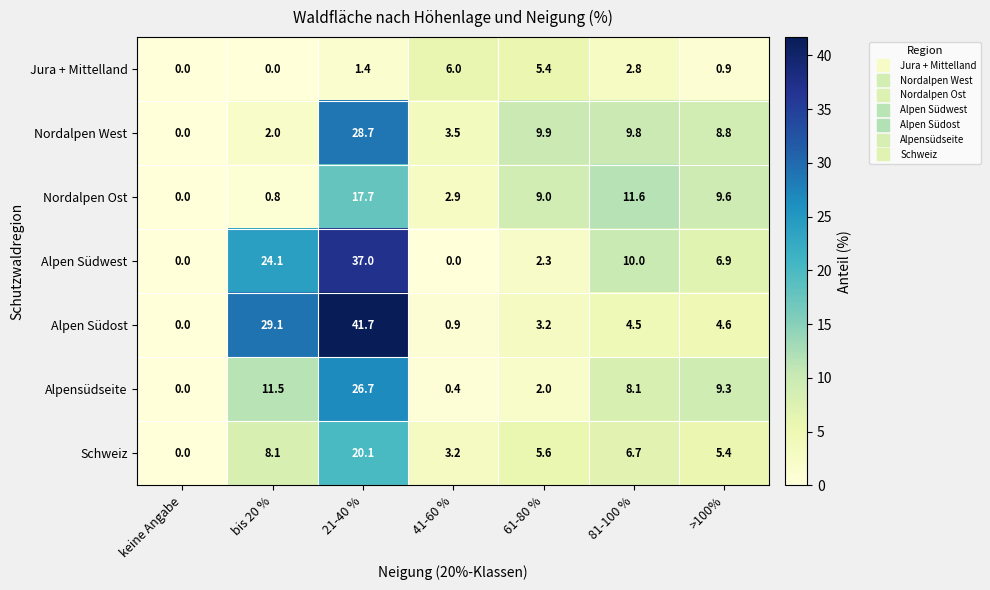

At how many categories does at least one series exceed 41?

1